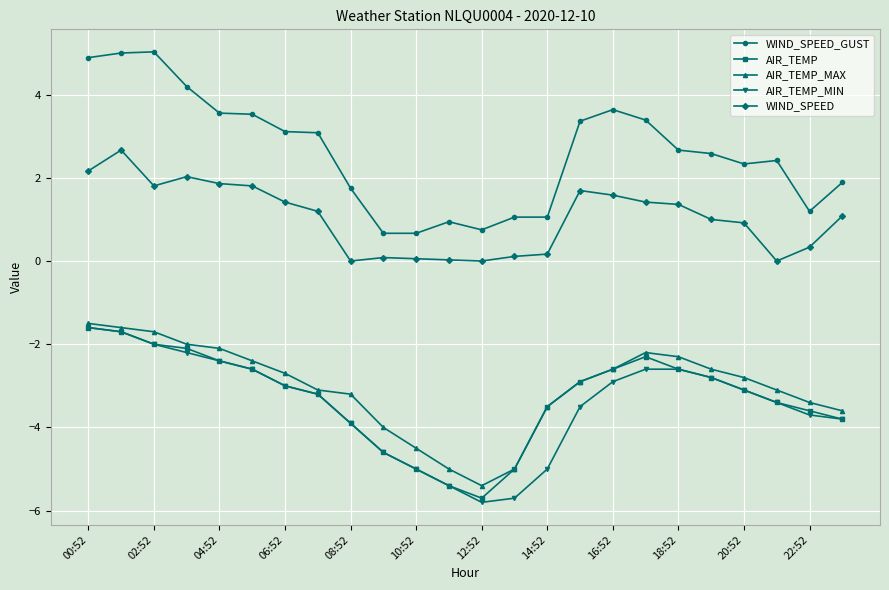

Which series has the largest range (max minus min)?

WIND_SPEED_GUST